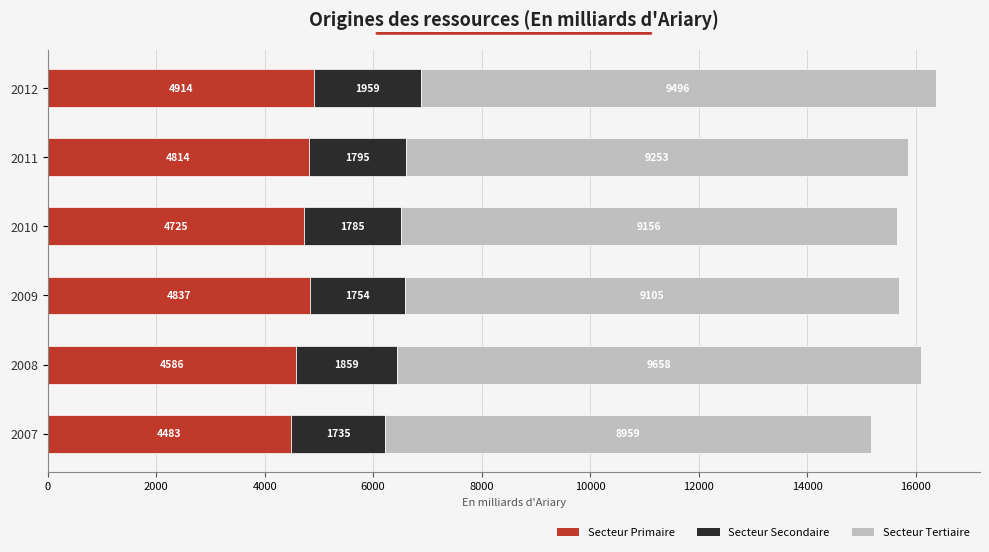

The Secteur Primaire series shows 1014.7 at 2009. True or false?

False